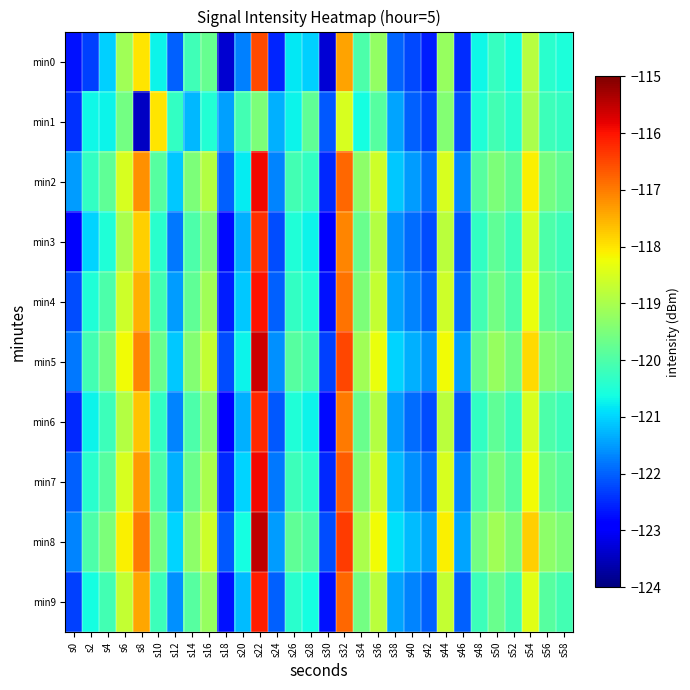

At which category is the sum across all series the highest?

s22